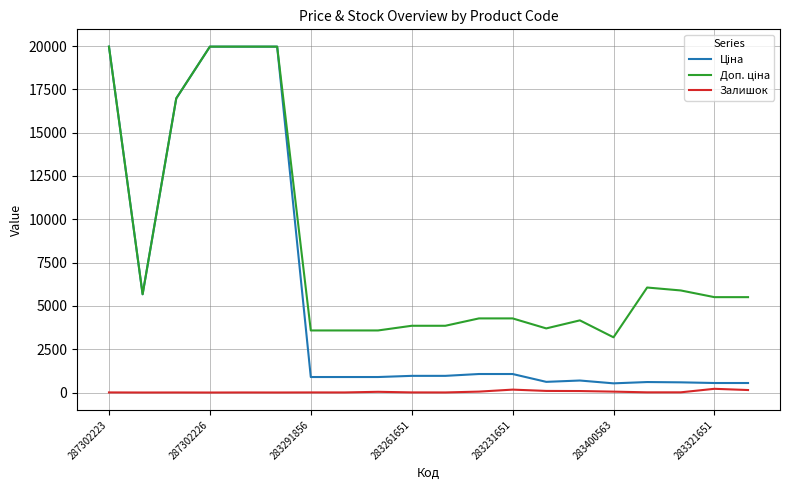

How many lines are shown in the chart?

3